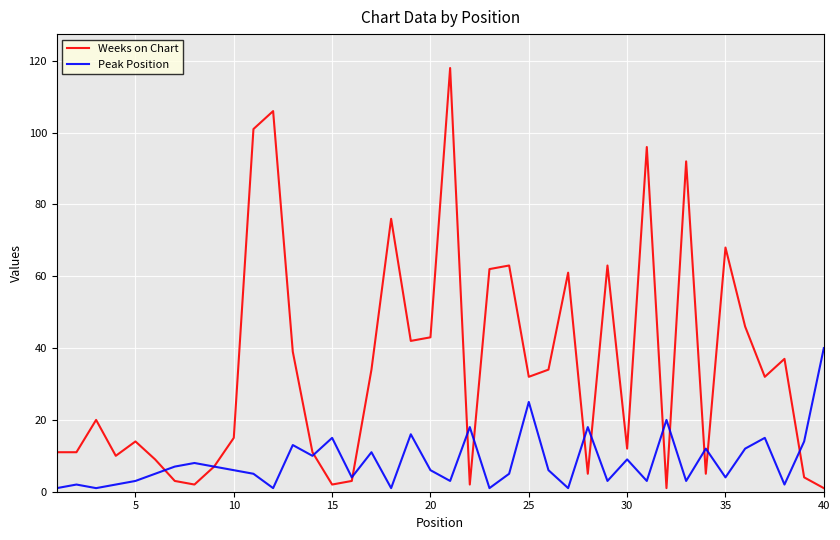

What is the highest value of the Weeks on Chart series?

118